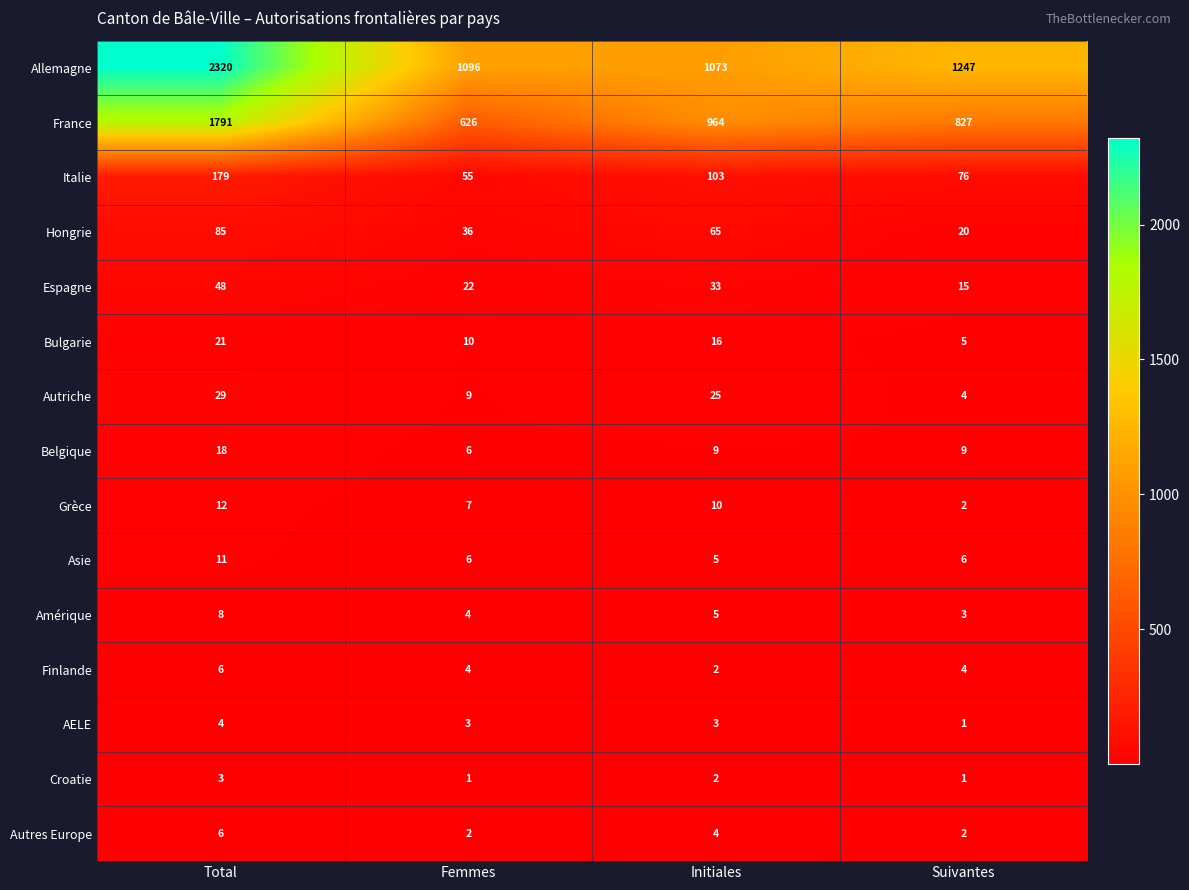

What is the spread (max minus min) of values at Suivantes?

1246